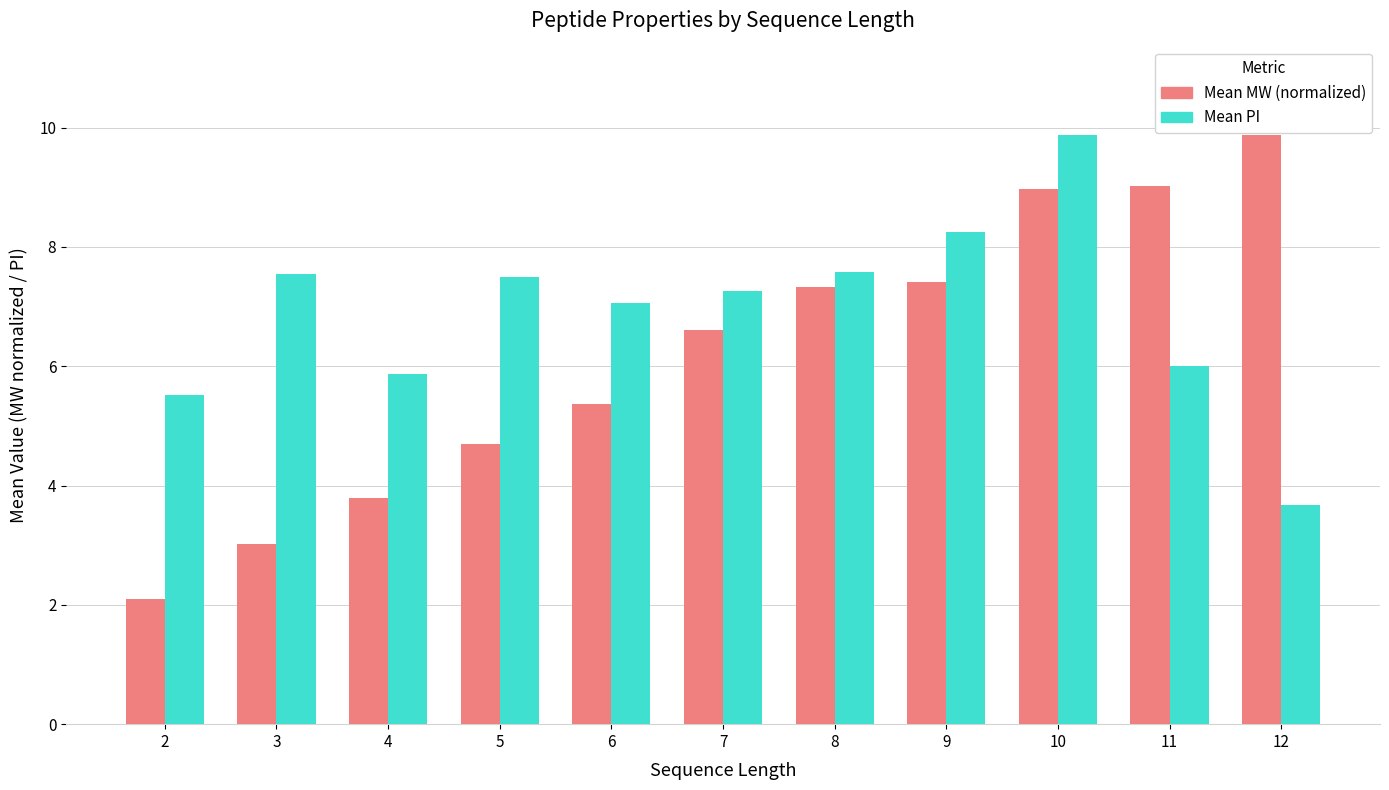

What is the maximum value shown in the chart?

9.9